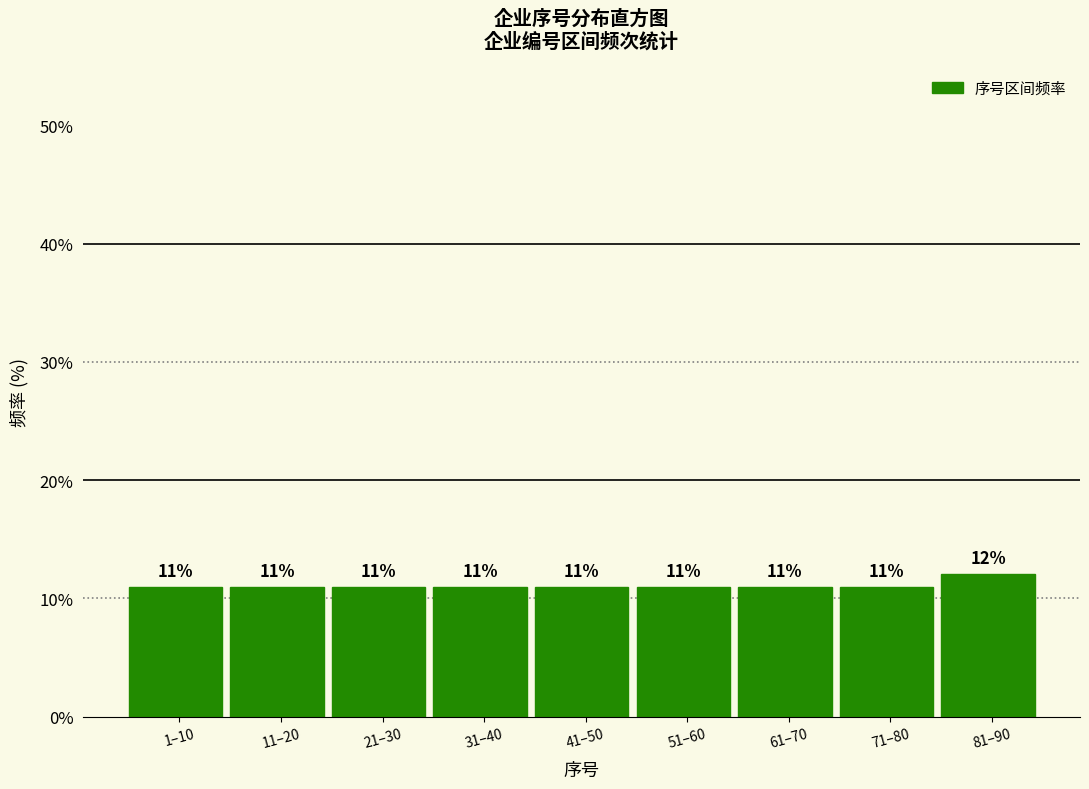

What is the greatest value displayed?

12.1